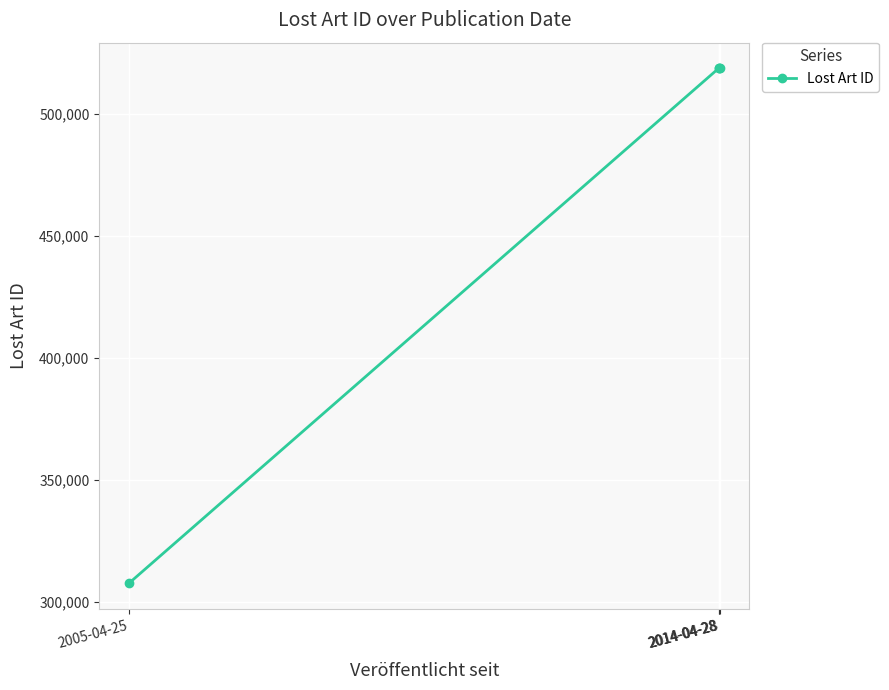

How many categories are shown in the chart?

4